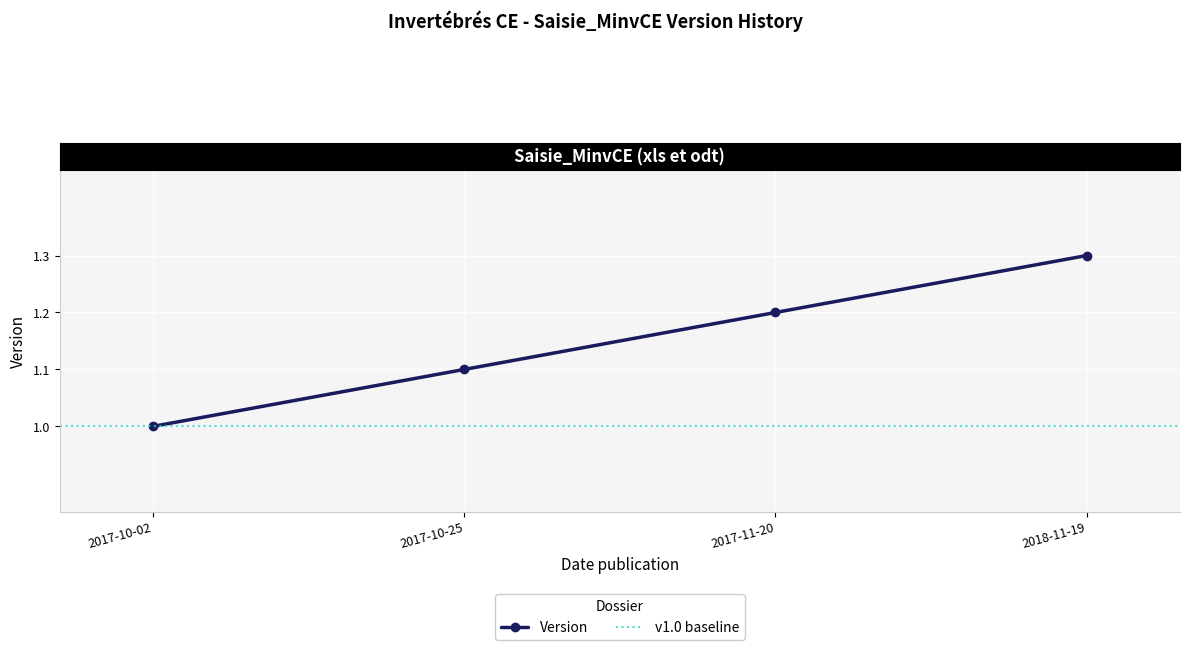

What is the label of the 2nd point from the left?

2017-10-25